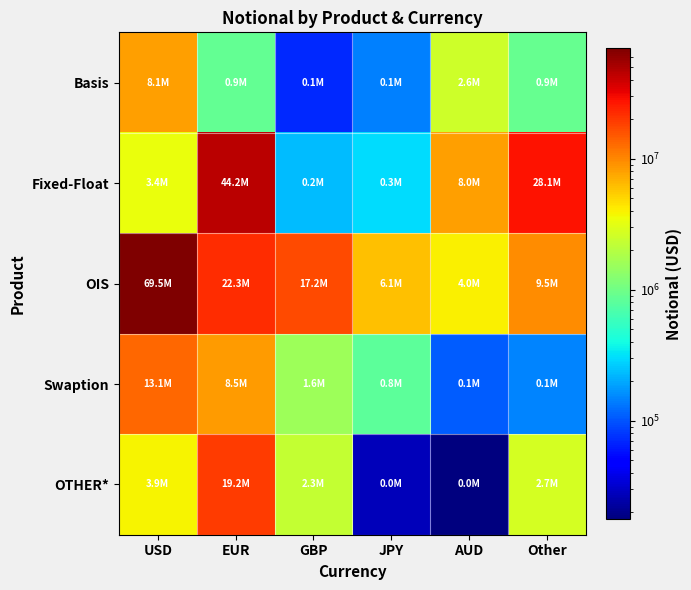

Reading left to right, what are all the values shown in this chart?

Basis: USD=8053818	EUR=889947	GBP=71339	JPY=142265	AUD=2558947	Other=895497
Fixed-Float: USD=3354068	EUR=44239618	GBP=231037	JPY=297290	AUD=8030833	Other=28138919
OIS: USD=69470815	EUR=22262883	GBP=17158144	JPY=6131440	AUD=4015422	Other=9477873
Swaption: USD=13085596	EUR=8515647	GBP=1583825	JPY=819109	AUD=108079	Other=146669
OTHER*: USD=3885270	EUR=19193221	GBP=2342835	JPY=27761	AUD=17932	Other=2708557